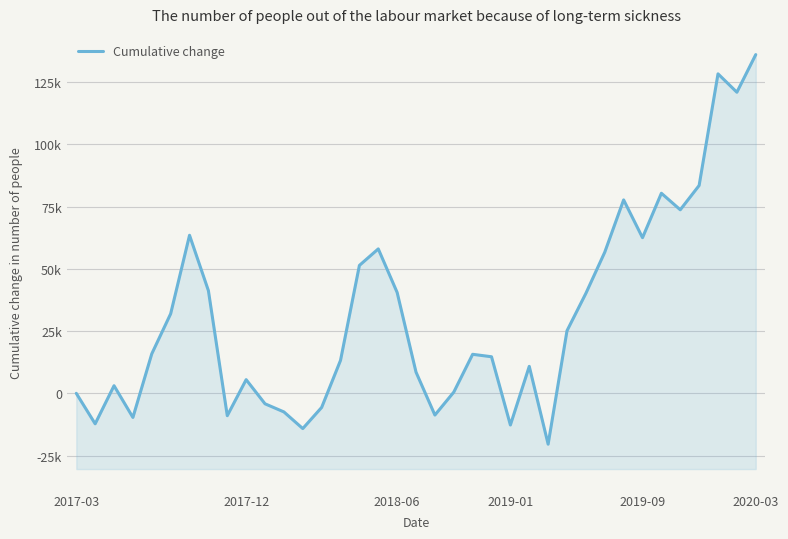

List the labels in order of value, smallest first.

25, 12, 23, 2017-12, 2019-01, 8, 19, 11, 13, 10, 2017-03, 20, 2018-06, 9, 18, 24, 14, 22, 21, 2019-09, 26, 2020-03, 27, 17, 7, 15, 28, 16, 30, 6, 32, 29, 31, 33, 35, 34, 36